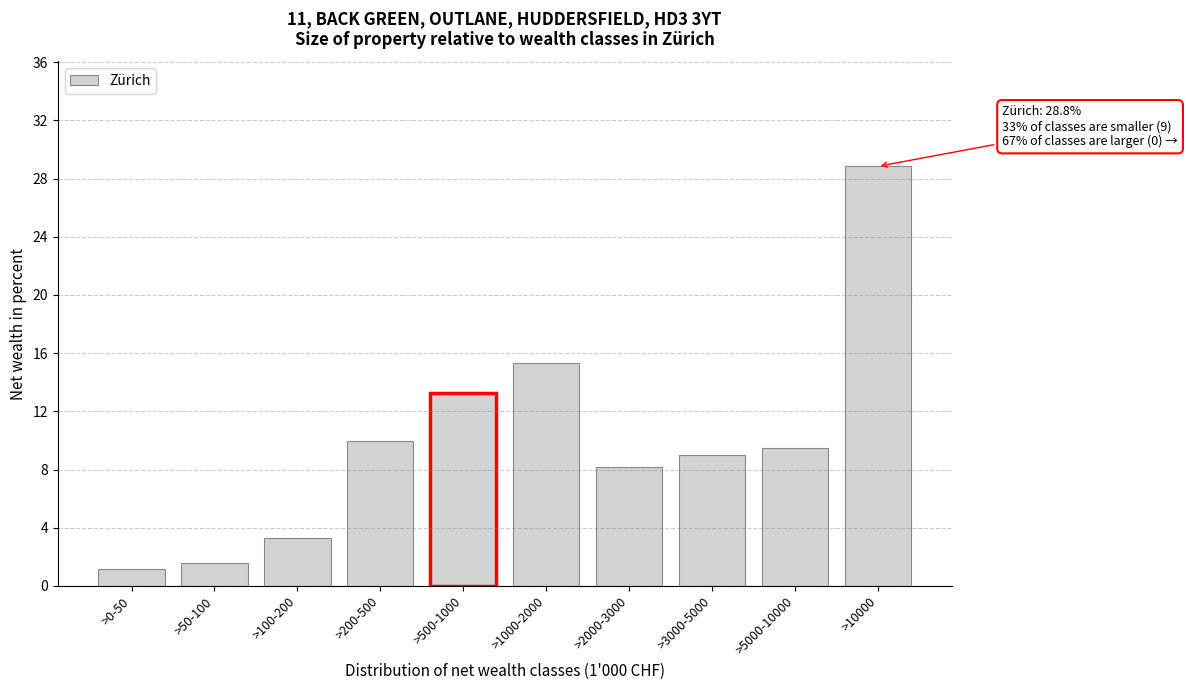

Reading left to right, extract all data points from this chart.

>0-50=1.2	>50-100=1.6	>100-200=3.3	>200-500=9.9	>500-1000=13.3	>1000-2000=15.3	>2000-3000=8.2	>3000-5000=9.0	>5000-10000=9.5	>10000=28.8